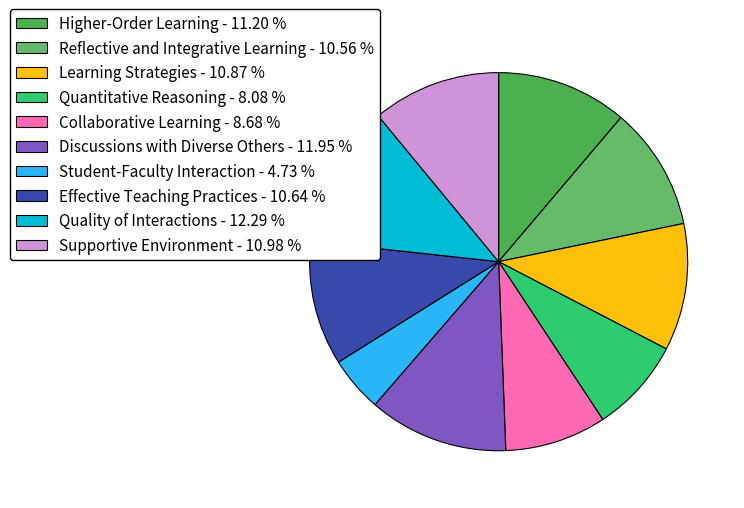

Is Higher-Order Learning the majority of the pie?

No